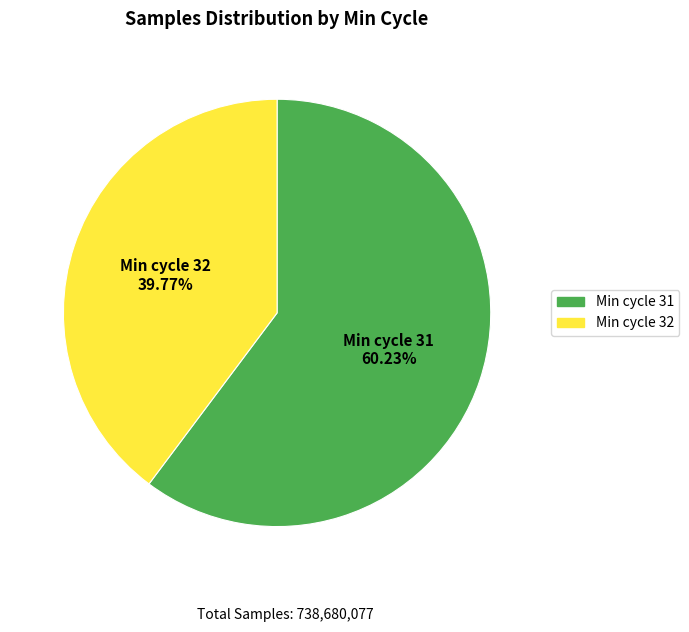

How many segments does this pie chart have?

2